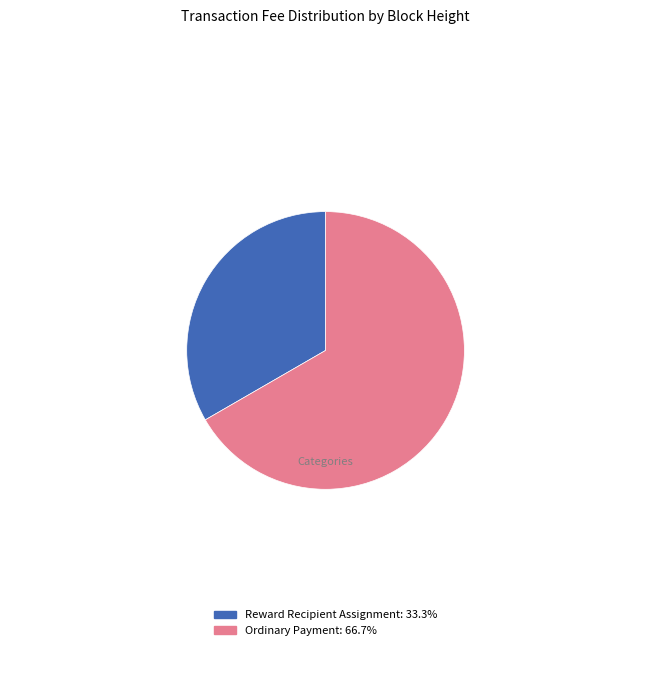

Do Ordinary Payment: 66.7% and Reward Recipient Assignment: 33.3% together represent more than half of the pie?

Yes